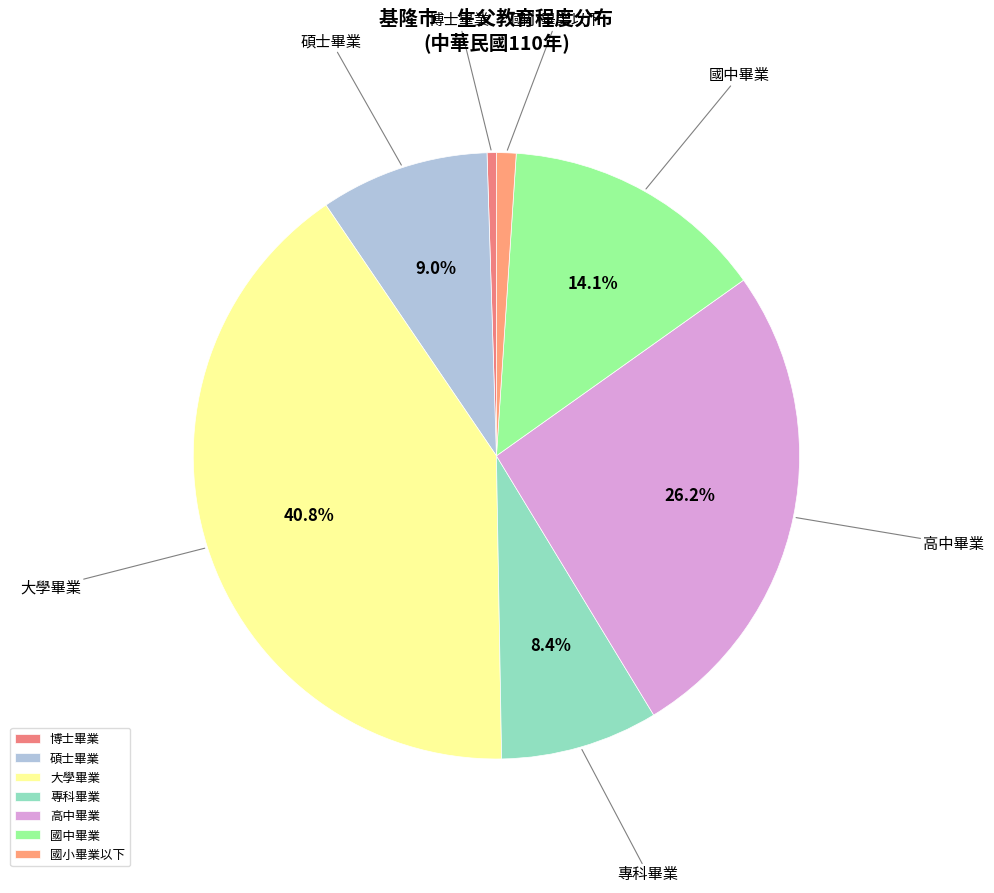

Which slice is the largest?

大學畢業